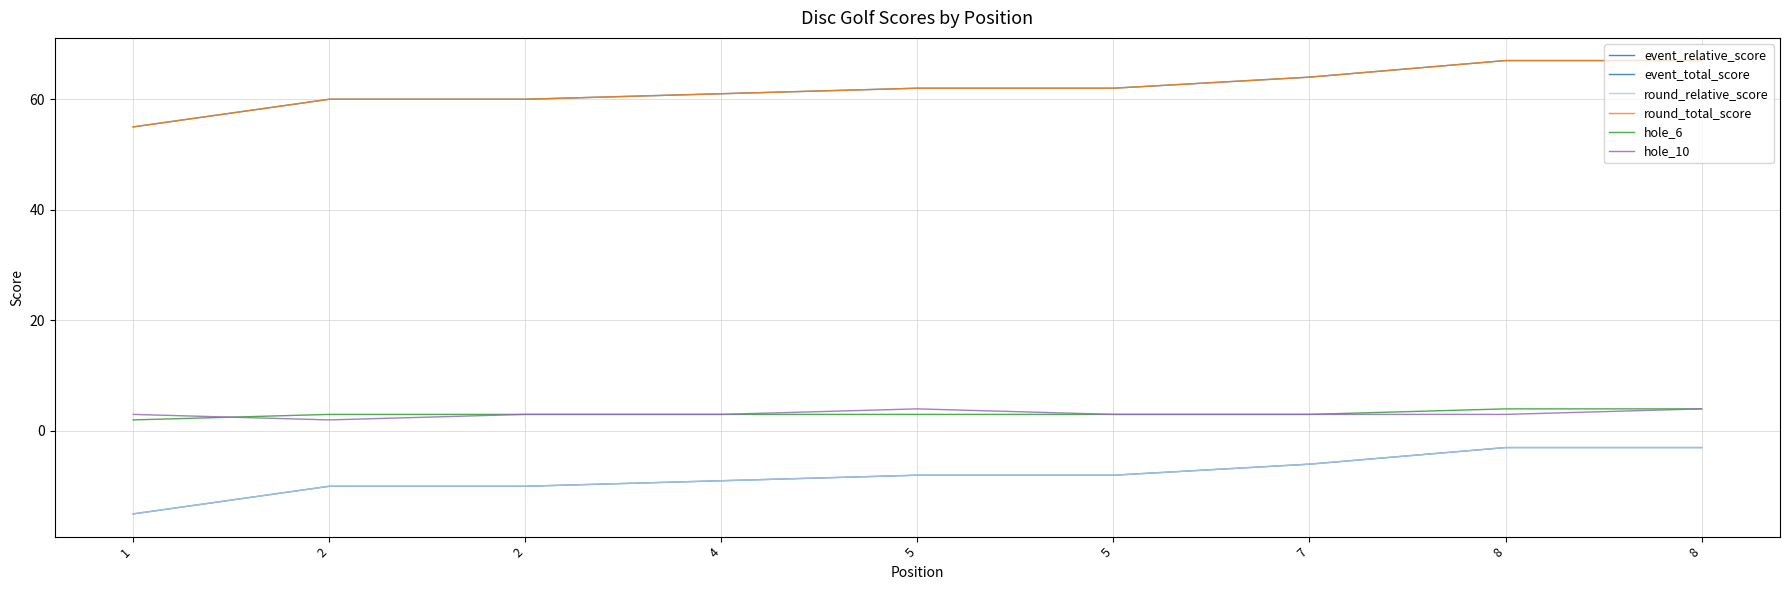

Is this an area chart (filled region under the line)?

No